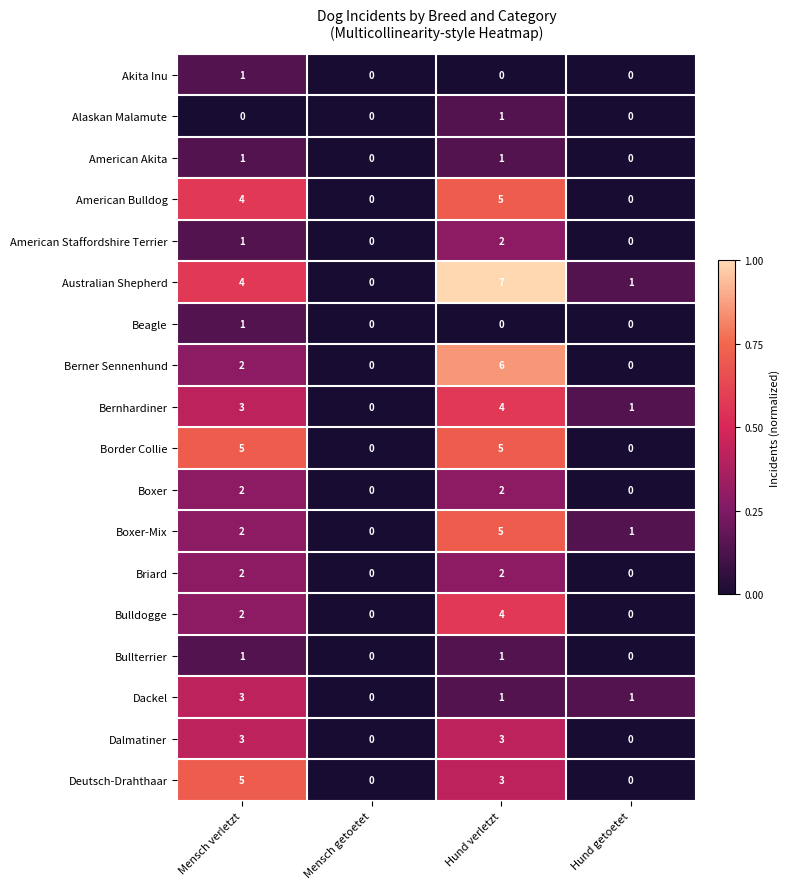

At which category is the sum across all series the highest?

Hund verletzt